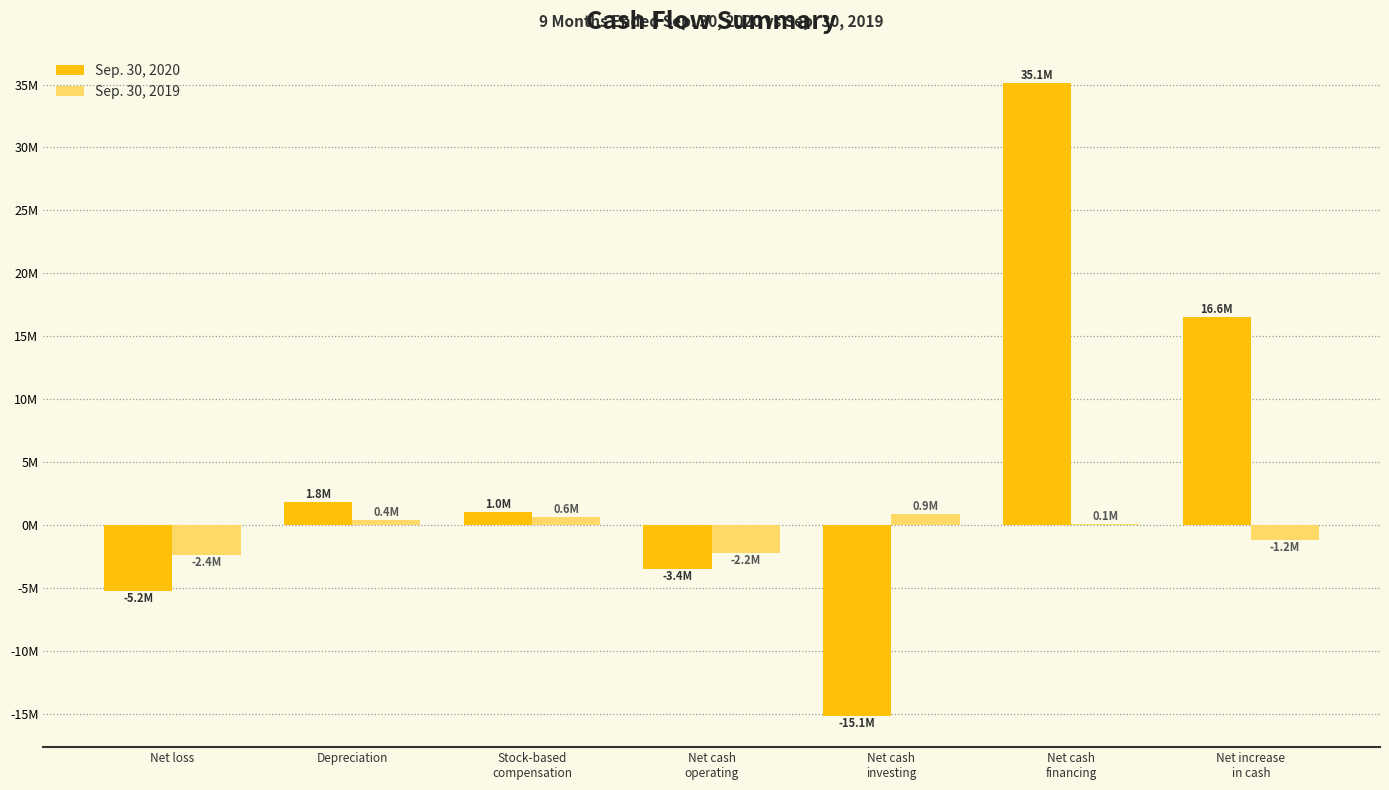

What is the label of the 1st bar from the right?

Net increase
in cash